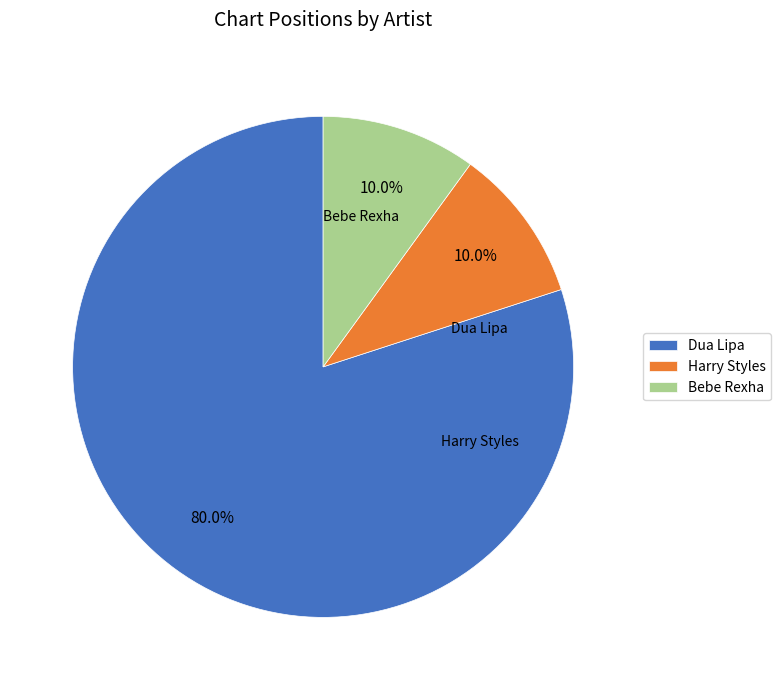

To the nearest percent, what is the average slice percentage?

33%